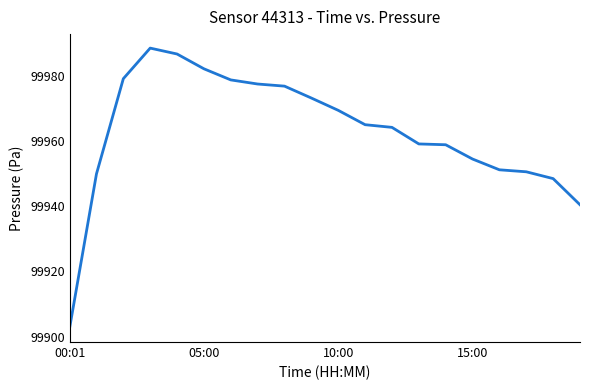

What is the smallest value displayed?

99902.6